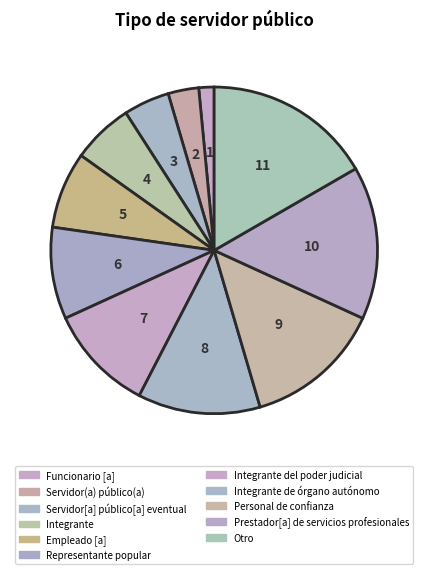

What percentage is the Representante popular slice, to the nearest percent?

9%